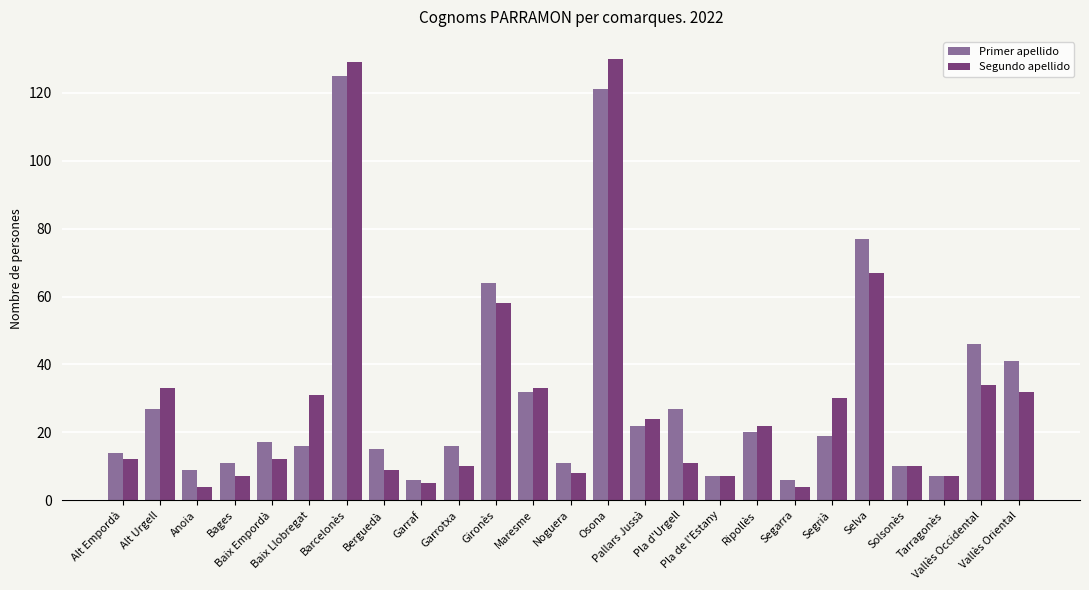

What is the label of the 24th bar from the right?

Alt Urgell